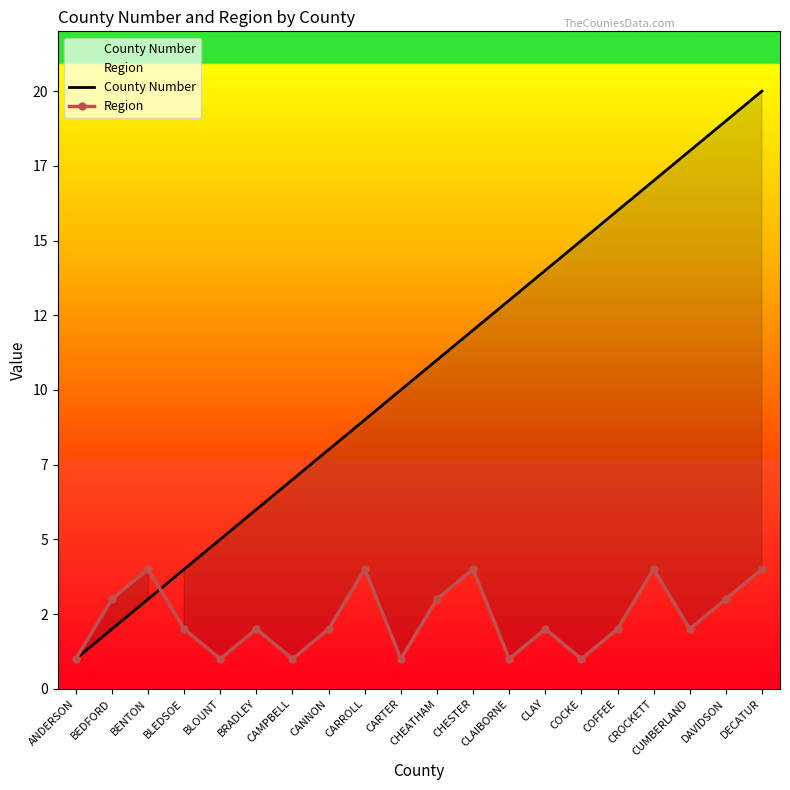

What is the label of the 18th point from the left?

CUMBERLAND